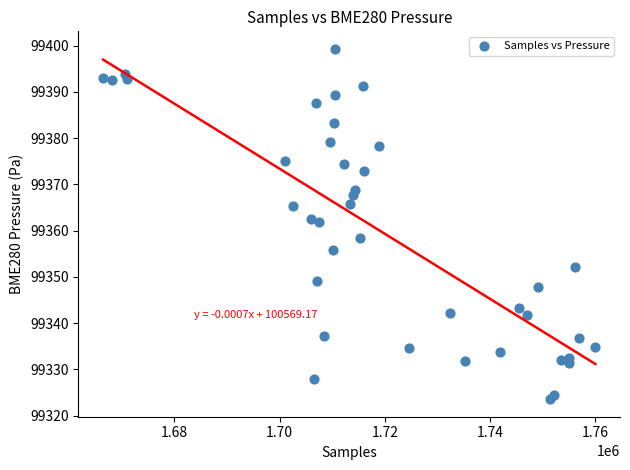

What is the range of Y values (max minus min)?

75.7